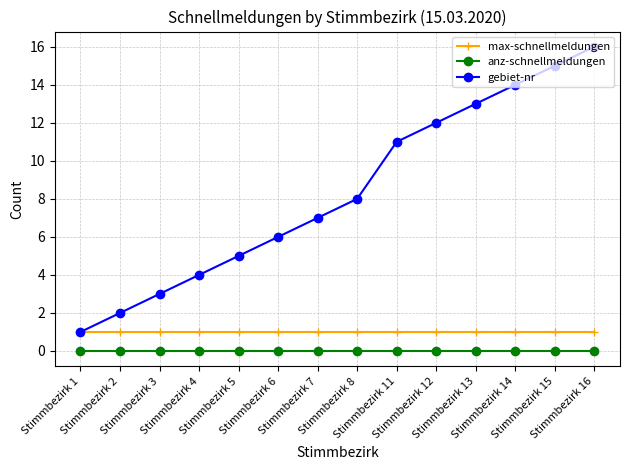

True or false: anz-schnellmeldungen and gebiet-nr intersect in this chart.

False